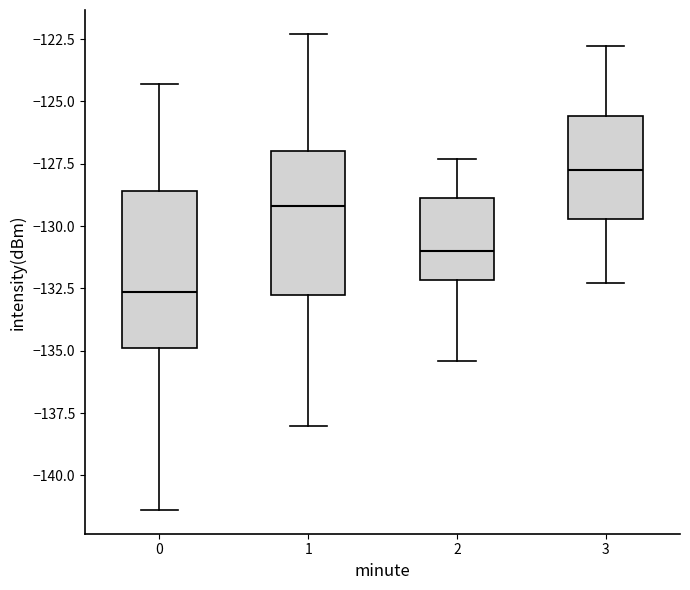

Reading left to right, transcribe this box plot: for each box, give where its median line is, the range the box spans, and where its two whiskers end, as read against the y-axis. The values are not printed on the chart, so give them approximately, as read against the axis.

0: median -132.5, box -135.0 to -128.5, whiskers -141.5 to -124.5
1: median -129.0, box -133.0 to -127.0, whiskers -138.0 to -122.5
2: median -131.0, box -132.0 to -129.0, whiskers -135.5 to -127.5
3: median -127.5, box -129.5 to -125.5, whiskers -132.5 to -123.0